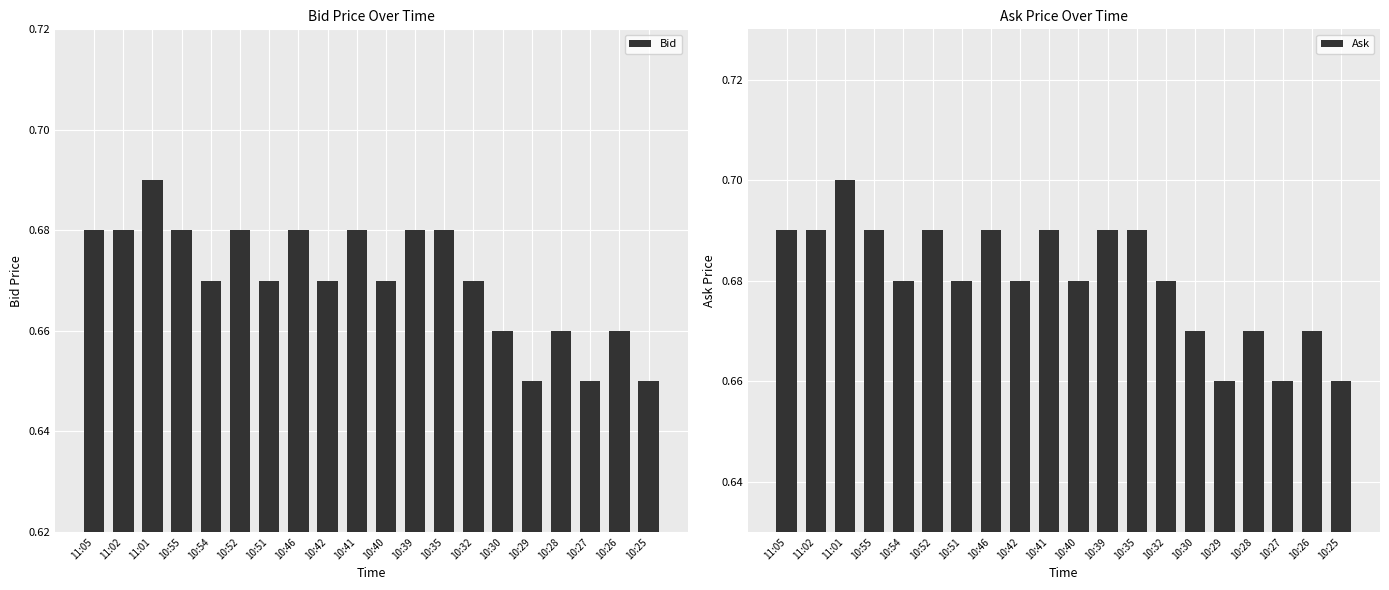

What is the total value across all series at 10:55?

1.4